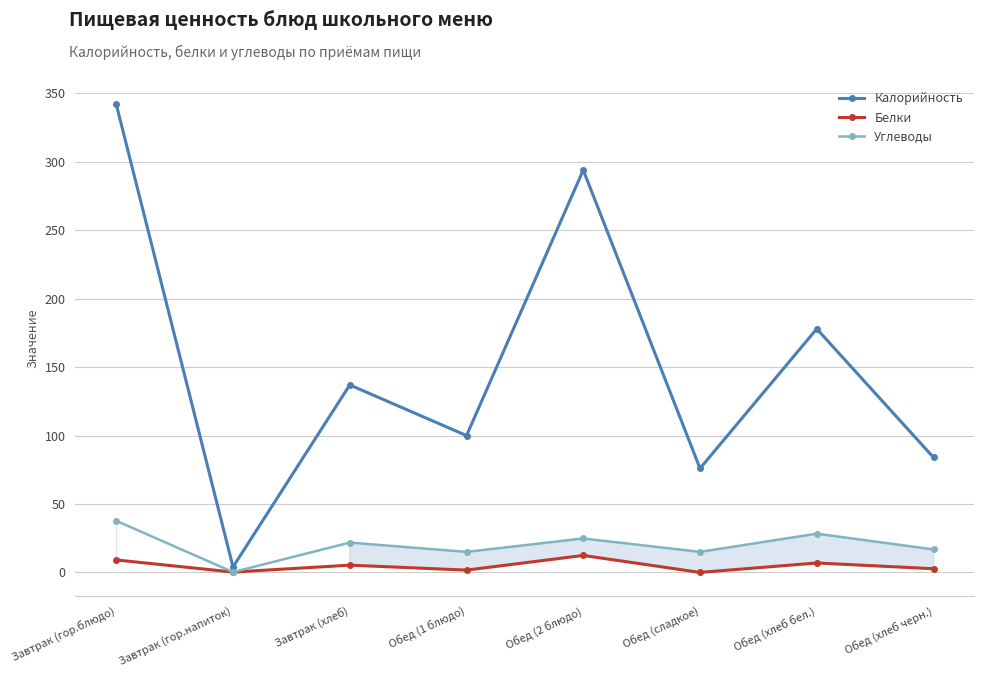

List the series in order of their peak value, lowest first.

Белки, Углеводы, Калорийность